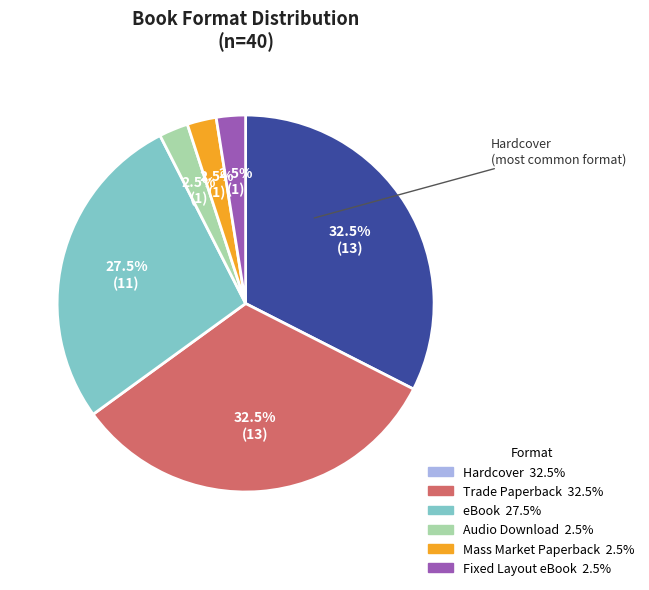

How many slices are in this pie chart?

6